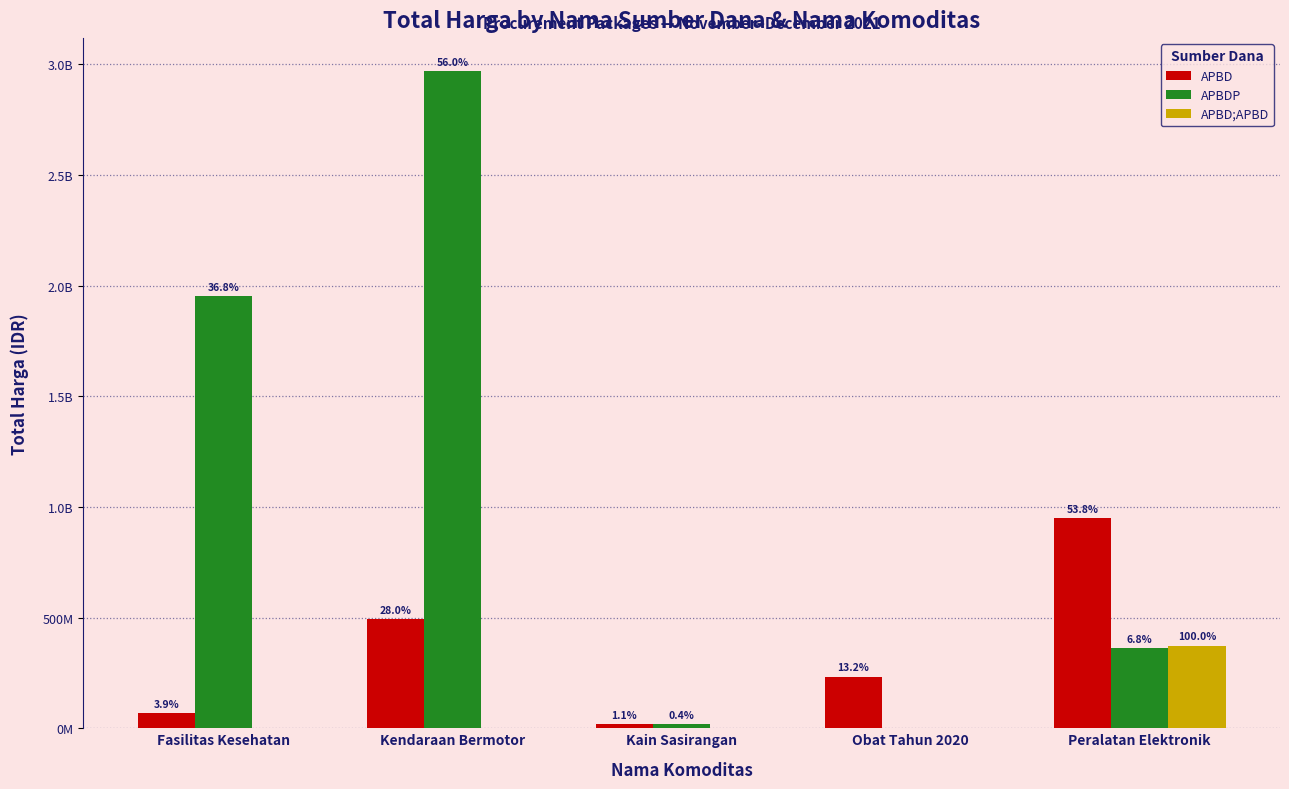

What is the difference between the maximum and minimum values in the APBD series?

929867000